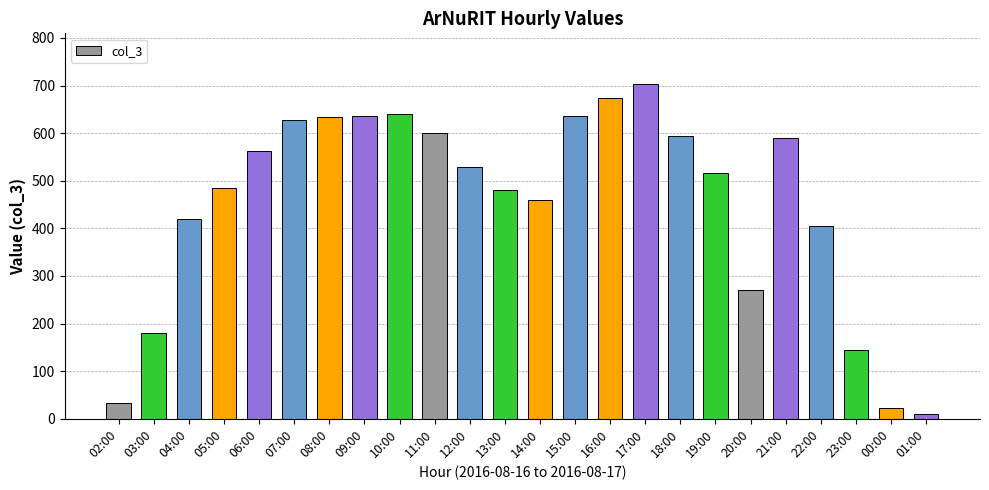

Reading left to right, transcribe all the data shown in this chart.

34	181	419	485	563	627	633	637	641	601	528	481	460	637	674	704	595	516	271	590	405	144	22	11